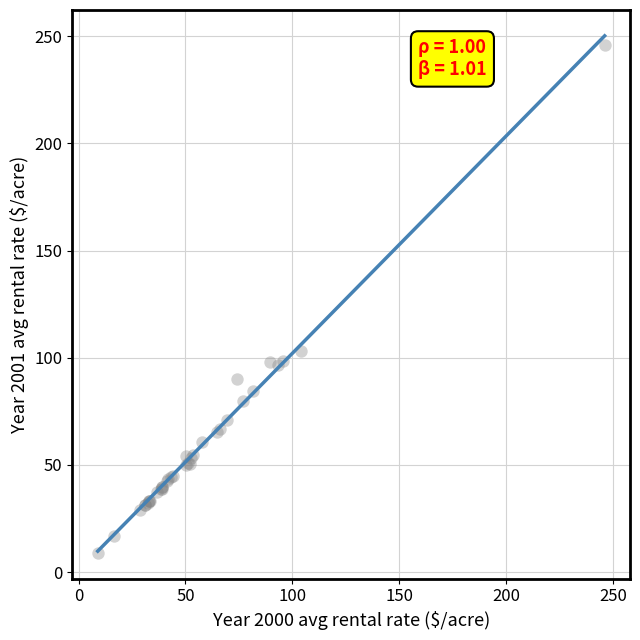

What Y value in the scatter plot is closest to 127?

103.2